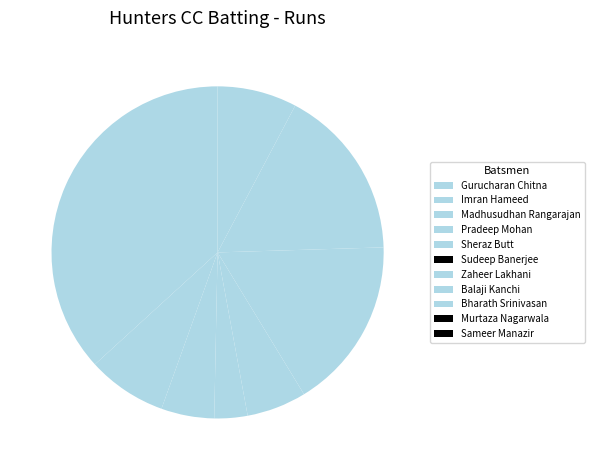

To the nearest percent, what is the average slice percentage?

9%